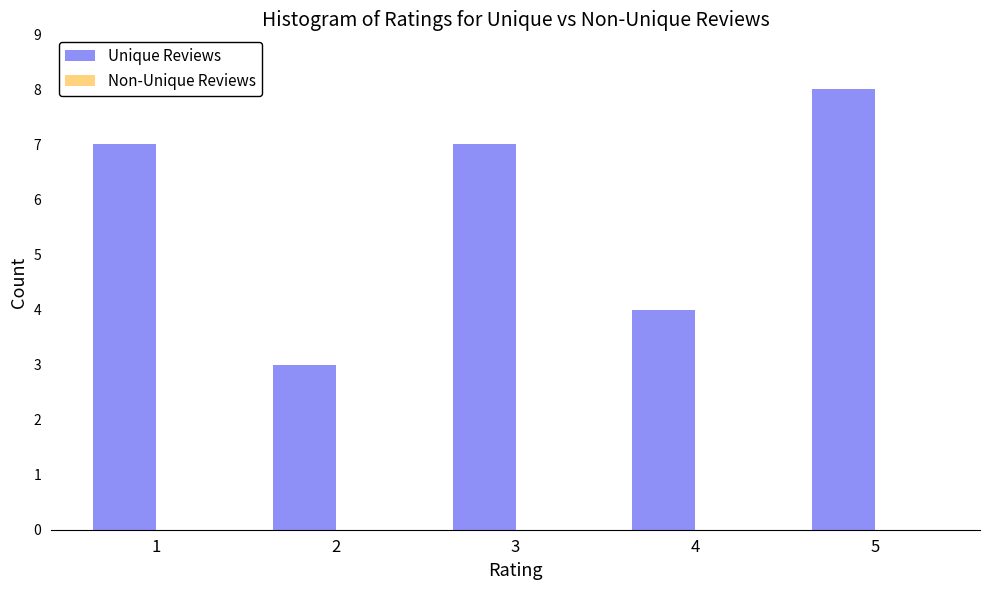

Reading left to right, what are all the values shown in this chart?

7	3	7	4	8